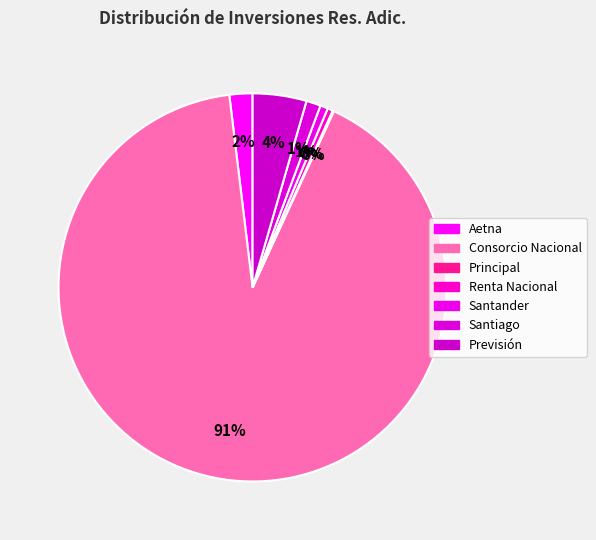

Between Santander and Santiago, which is larger?

Santiago